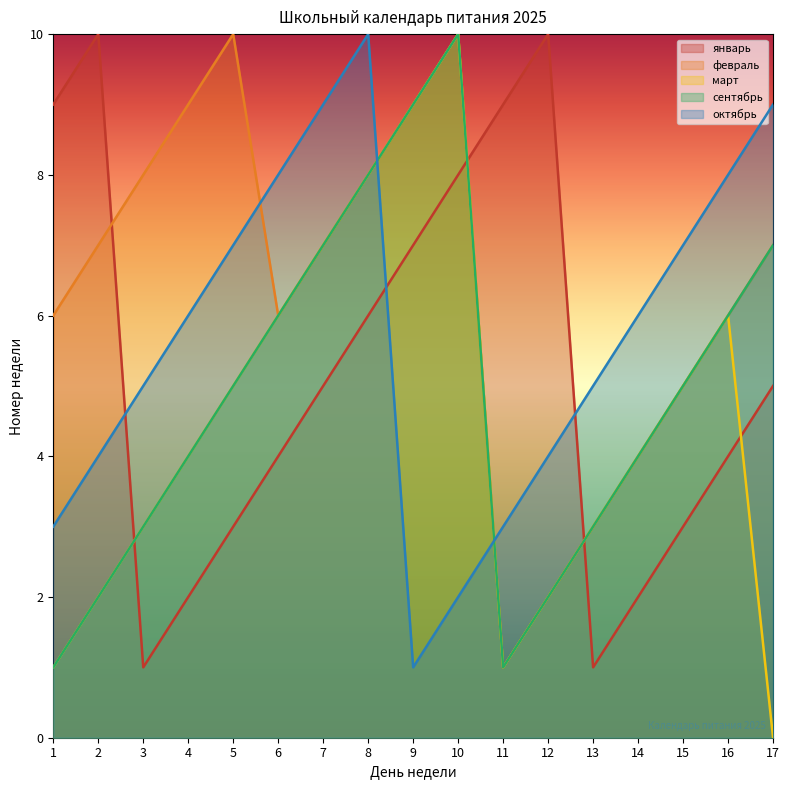

What is the spread (max minus min) of values at 12?

8